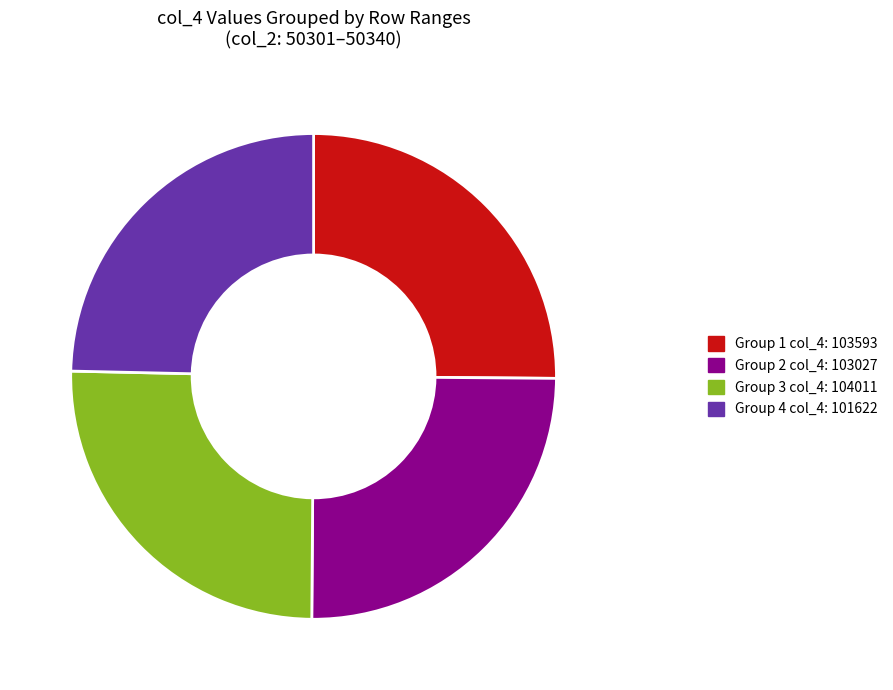

Is there a majority slice in this chart?

No